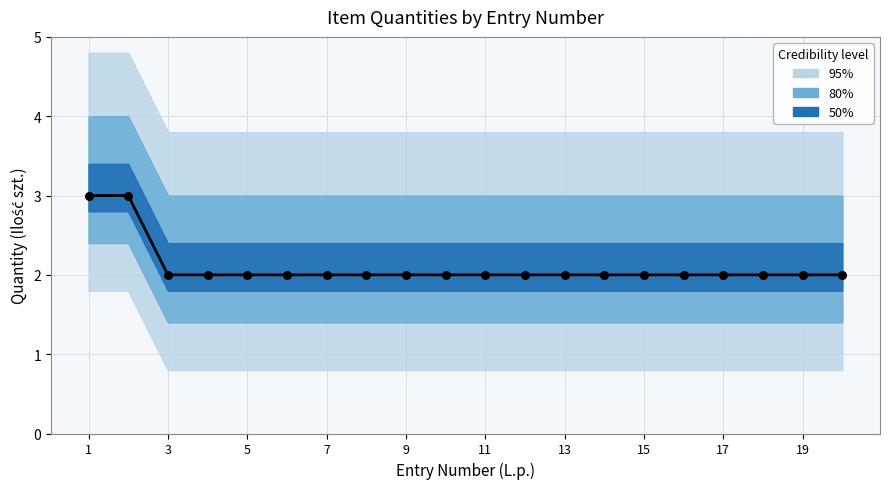

Which series has the largest total across all categories?

median